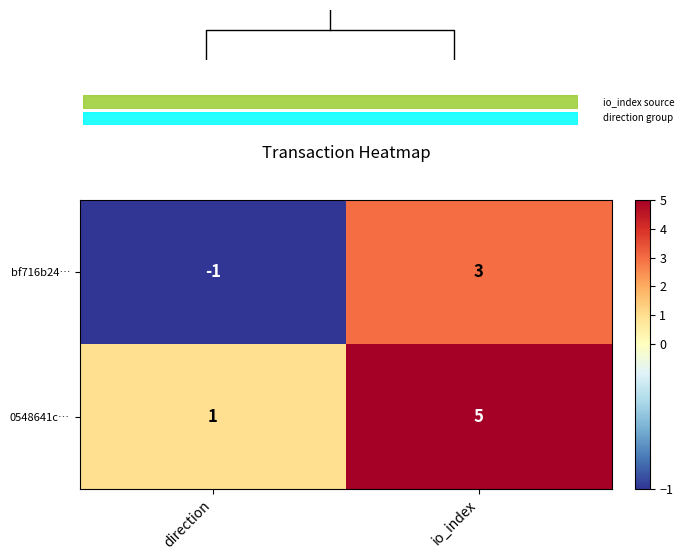

Reading left to right, extract all data points from this chart.

bf716b24…: direction=-1	io_index=3
0548641c…: direction=1	io_index=5